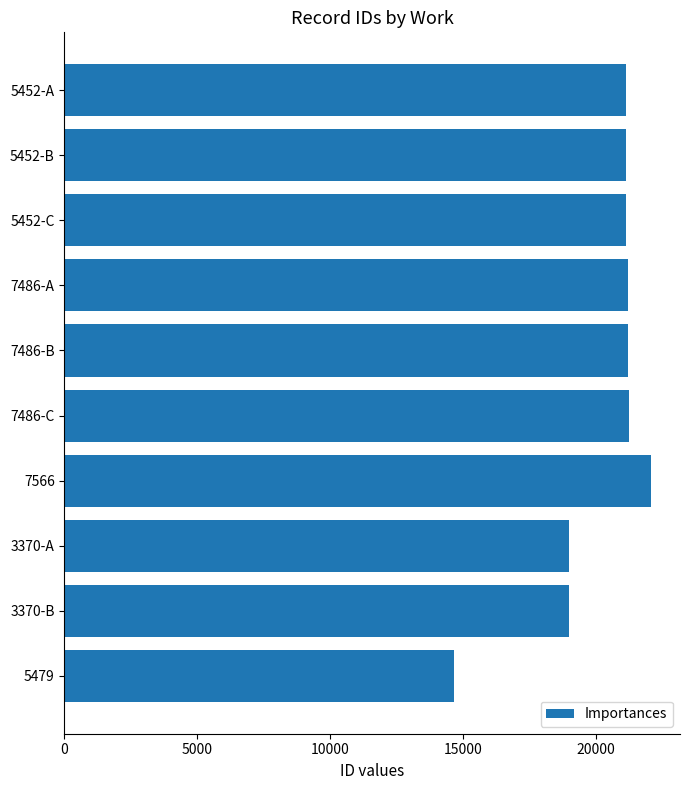

What value does the data have at 5479?

14643